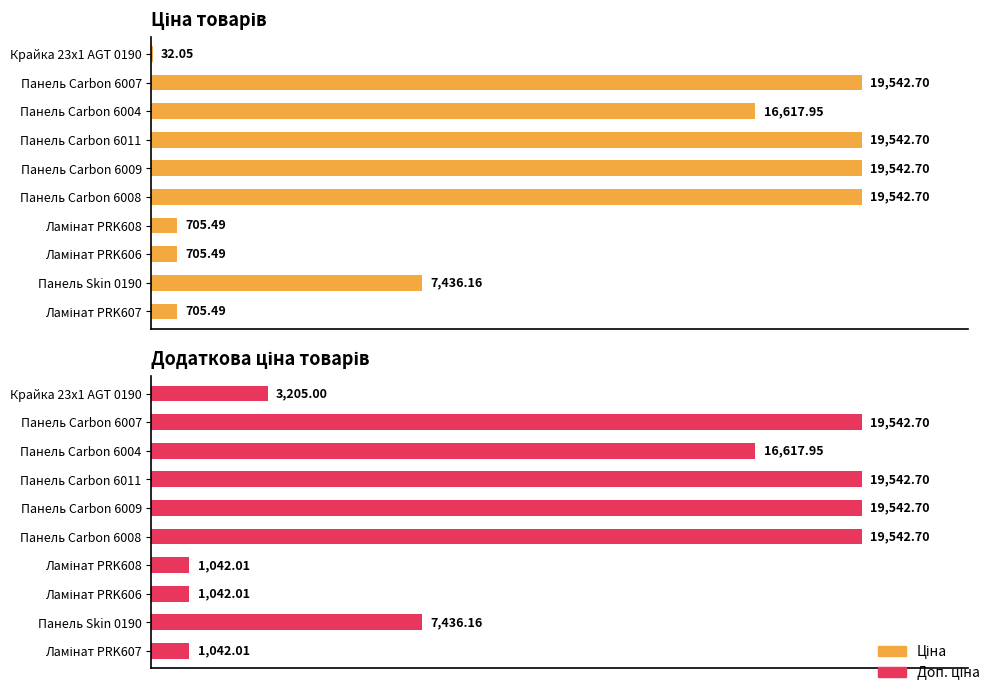

Does the chart contain stacked bars?

No